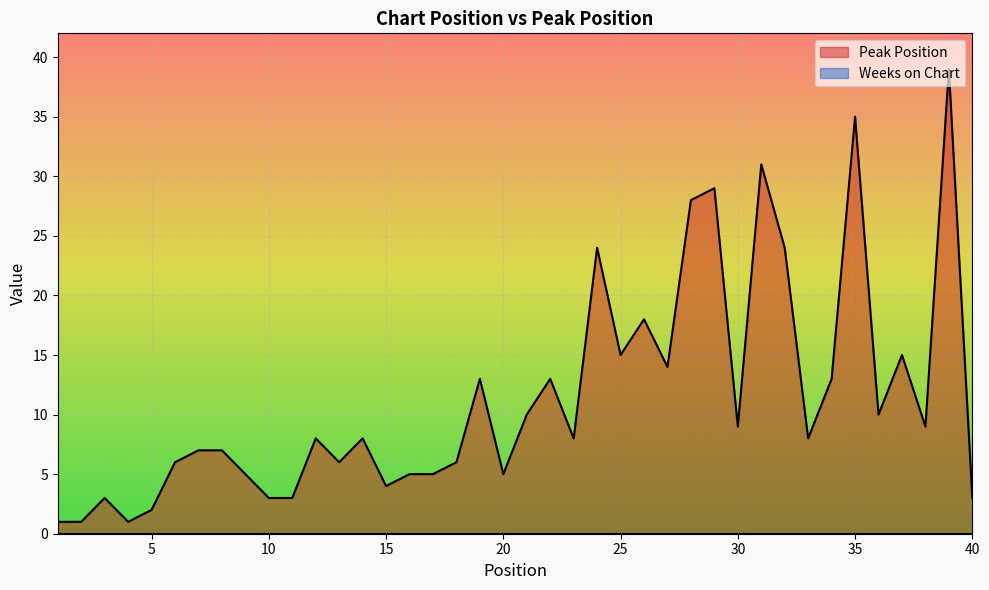

Rank the categories by value from lowest to highest.

1, 2, 4, 5, 3, 10, 11, 40, 15, 9, 16, 17, 20, 6, 13, 18, 7, 8, 12, 14, 23, 33, 30, 38, 21, 36, 19, 22, 34, 27, 25, 37, 26, 24, 32, 28, 29, 31, 35, 39